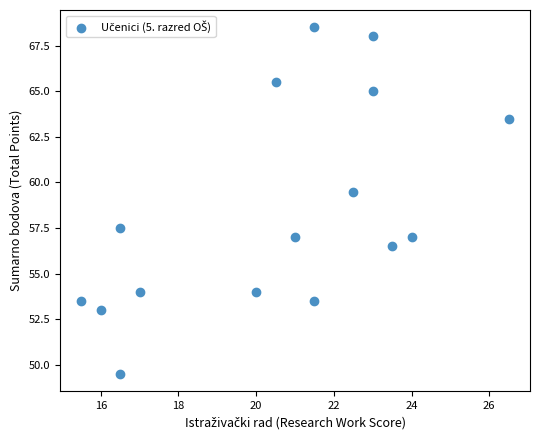

What is the range of Y values (max minus min)?

19.0